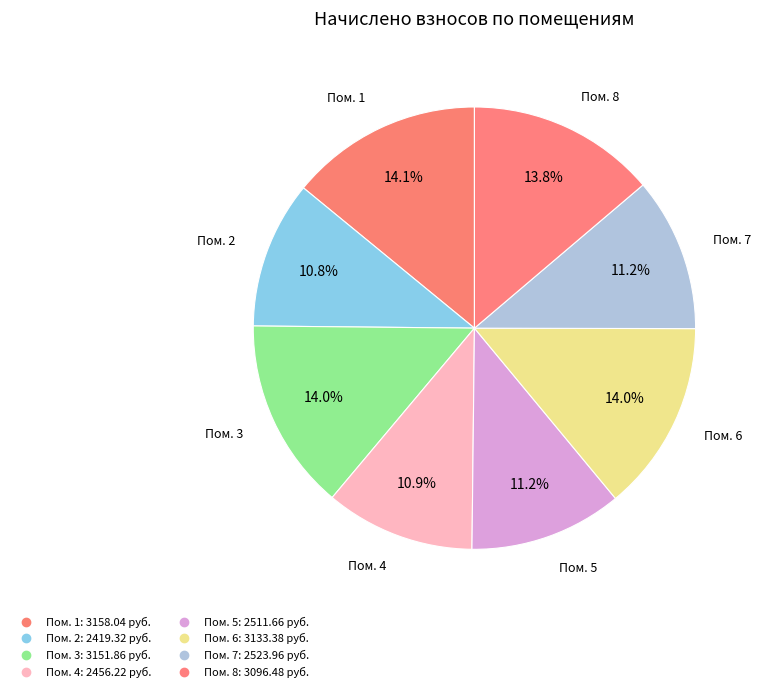

Rank the categories by value from highest to lowest.

1, 3, 6, 8, 7, 5, 4, 2